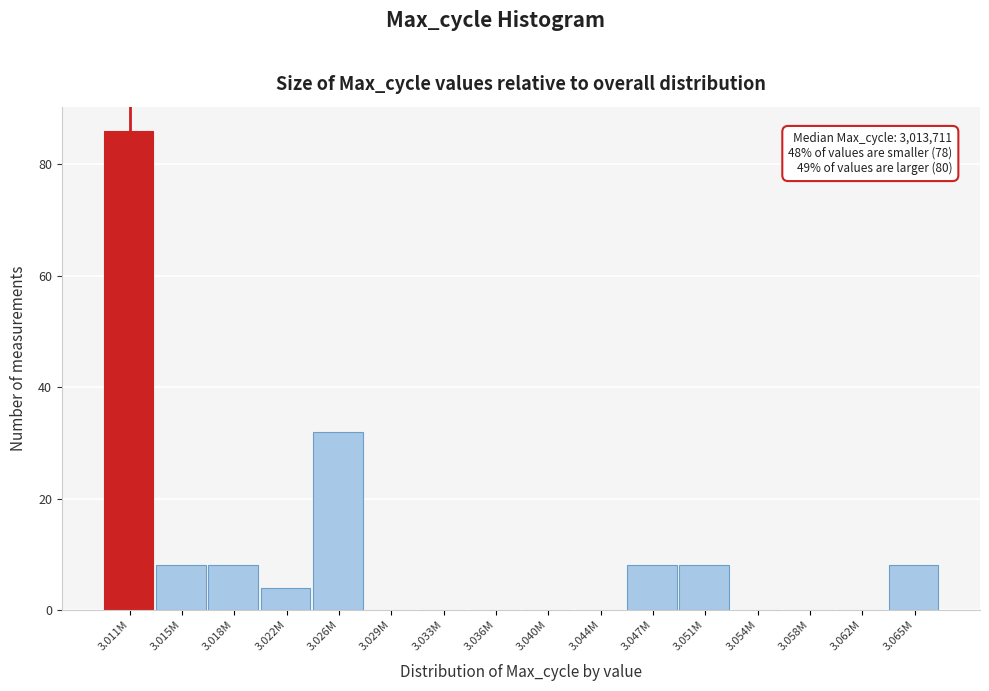

Reading right to left, what are all the values shown in this chart?

3.065M=8	3.062M=0	3.058M=0	3.054M=0	3.051M=8	3.047M=8	3.044M=0	3.040M=0	3.036M=0	3.033M=0	3.029M=0	3.026M=32	3.022M=4	3.018M=8	3.015M=8	3.011M=86